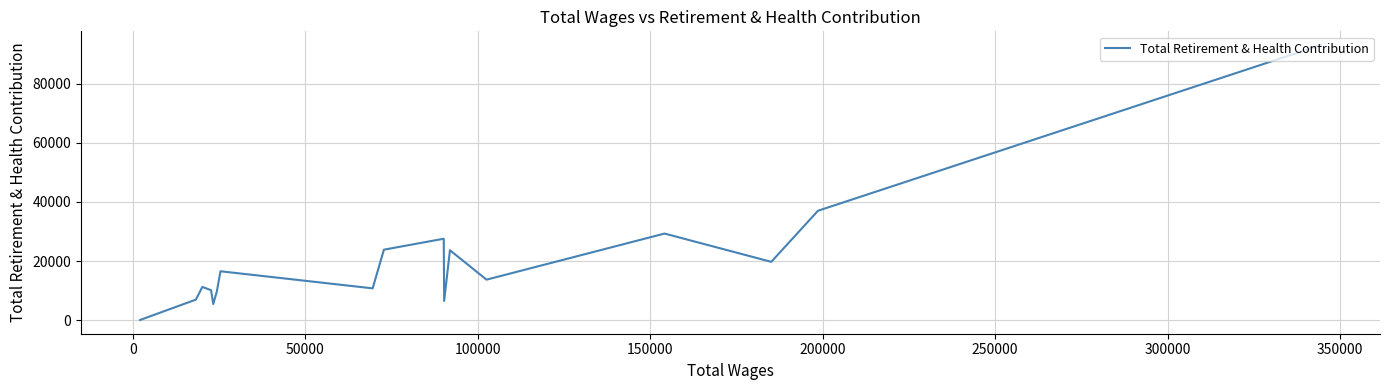

What is the greatest value displayed?

93078